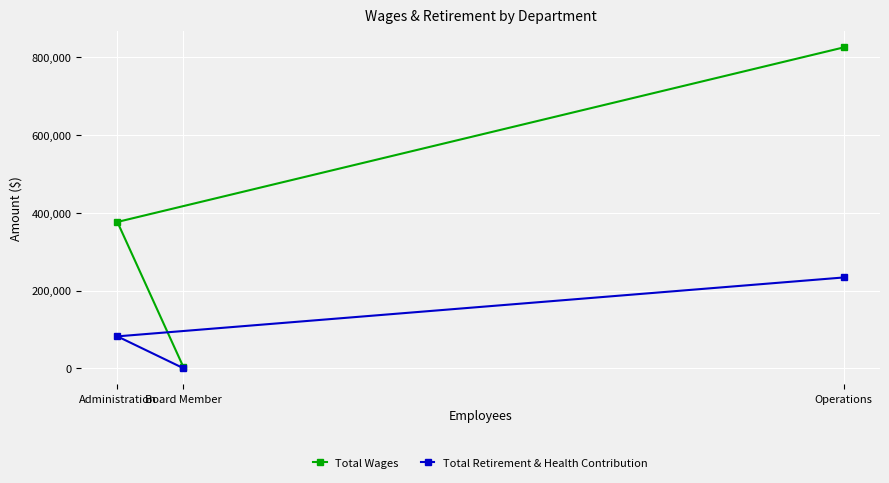

List the series in order of their peak value, highest first.

Total Wages, Total Retirement & Health Contribution